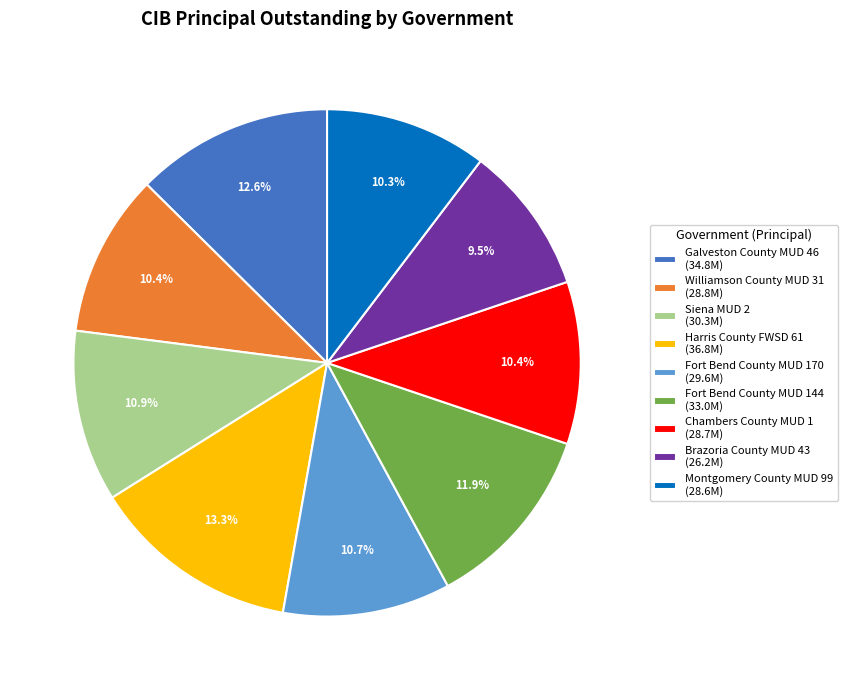

How many segments does this pie chart have?

9